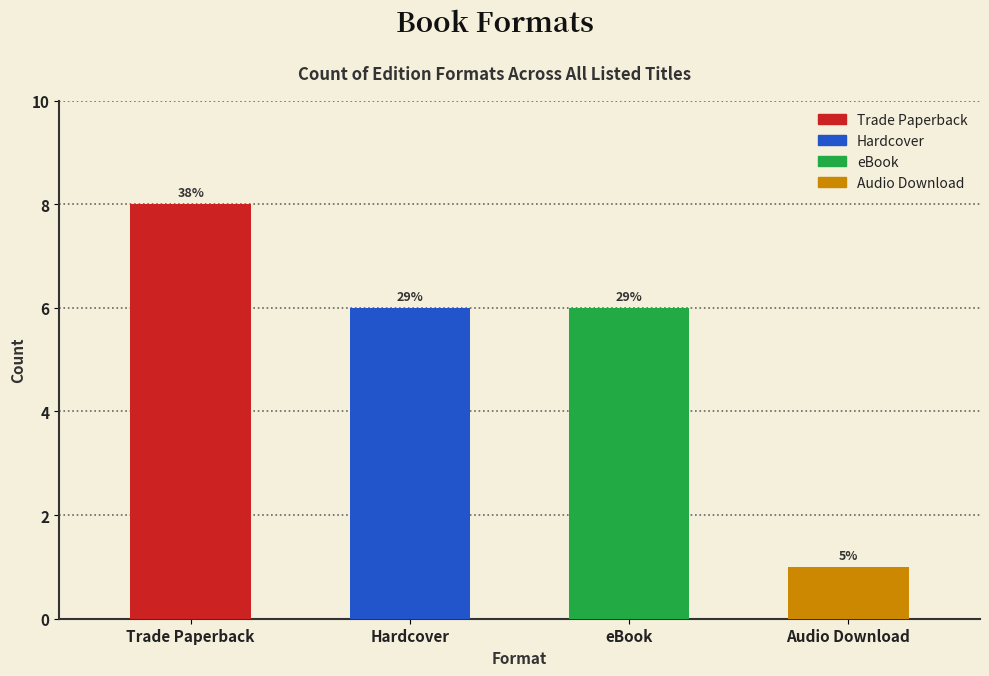

Are the bars horizontal?

No